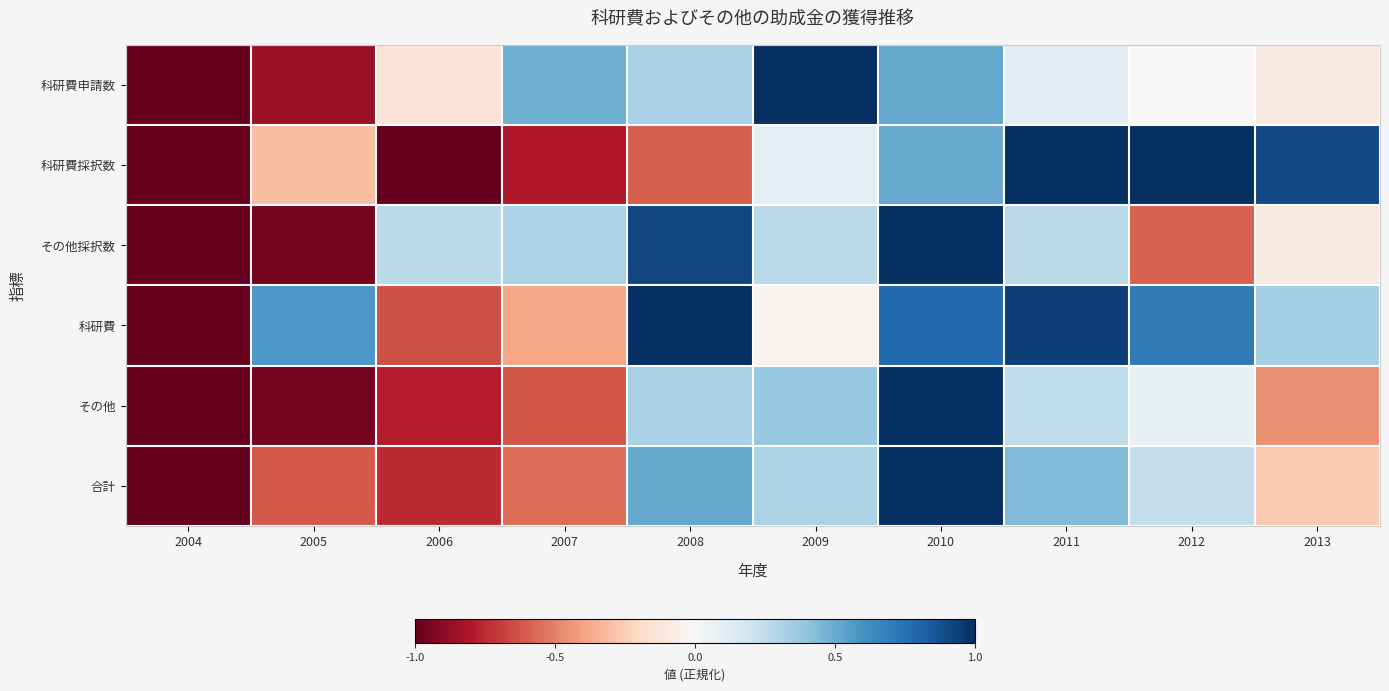

Which category has the highest value across all series?

2009